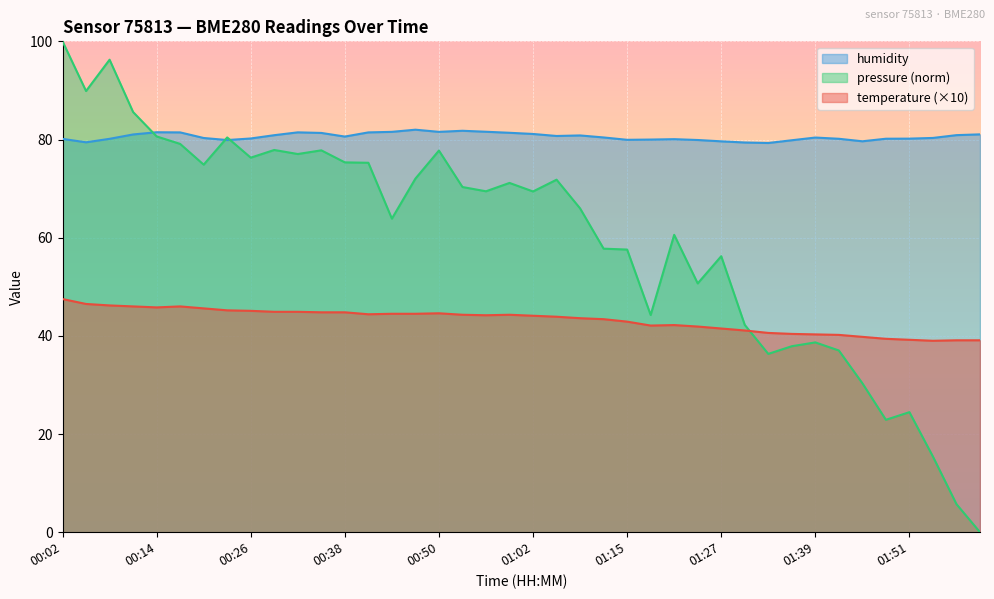

What is the spread (max minus min) of values at 00:47?

37.5